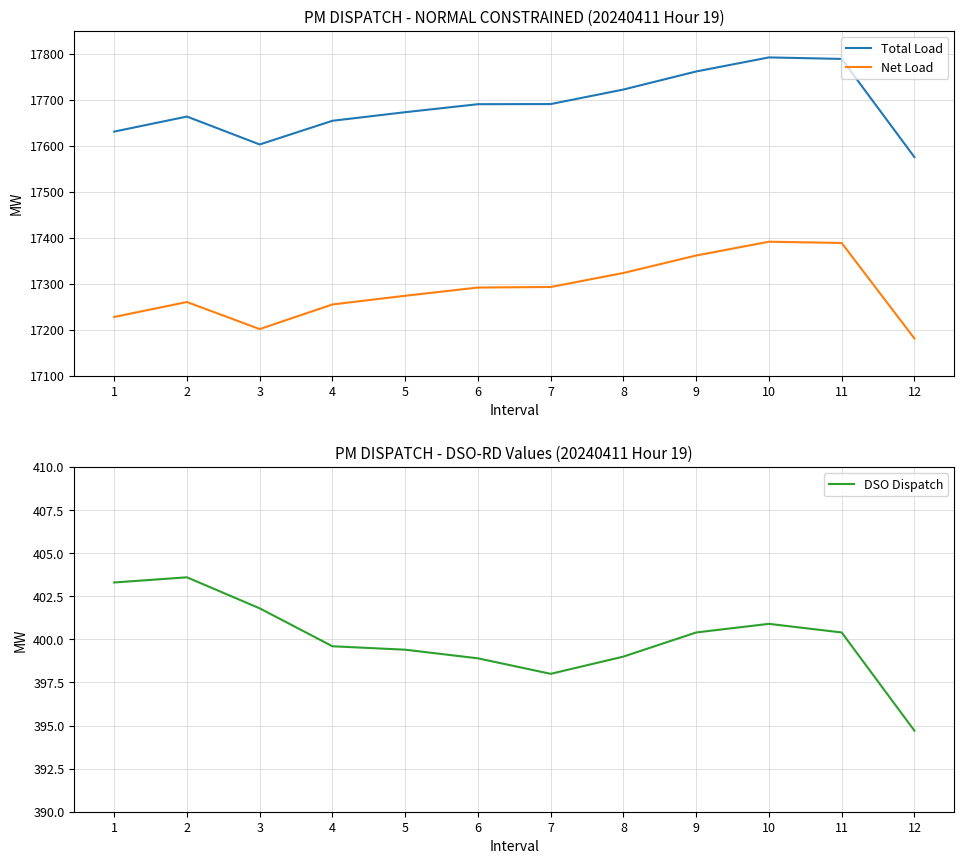

At which category does the chart reach its minimum across all series?

12